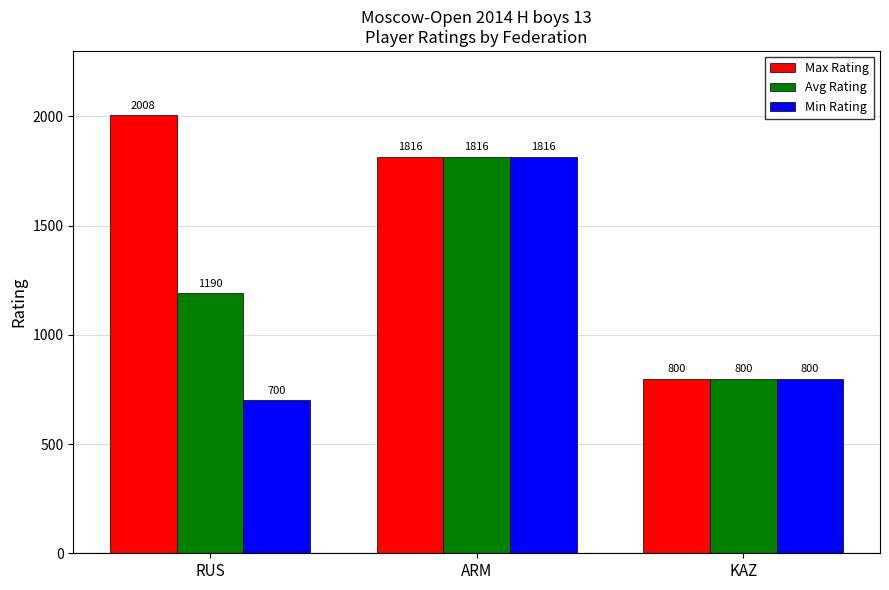

What is the sum of the Avg Rating values at RUS and ARM?

3006